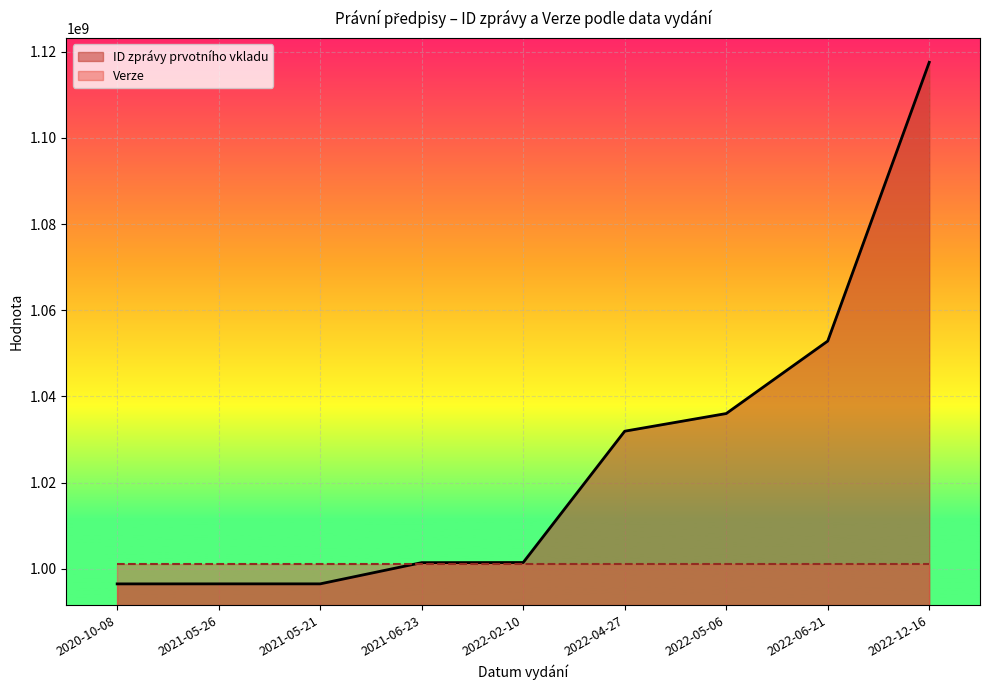

Which has a higher value, 2021-06-23 or 2022-04-27?

2022-04-27